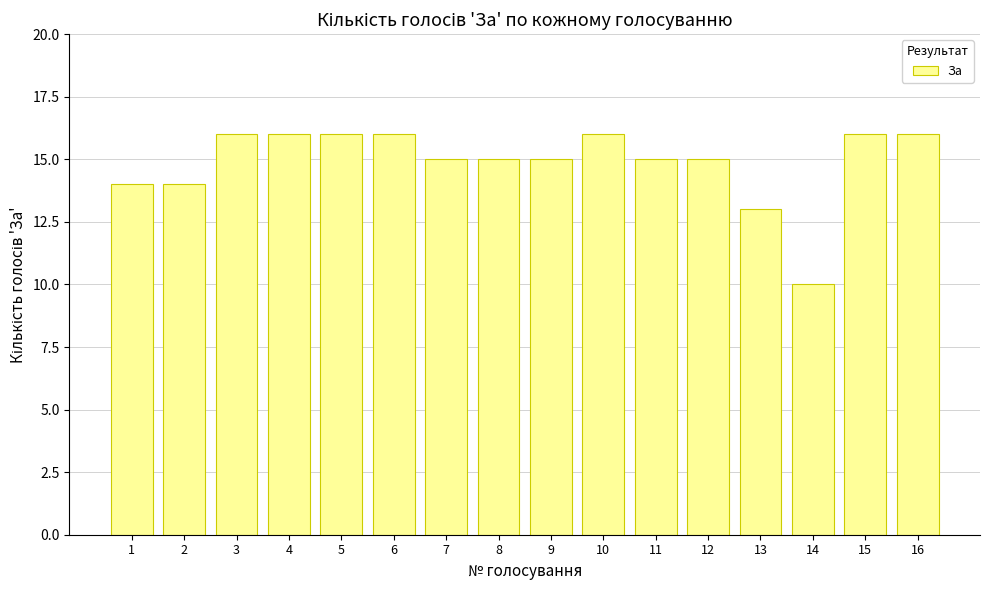

Which has a higher value, 13 or 15?

15